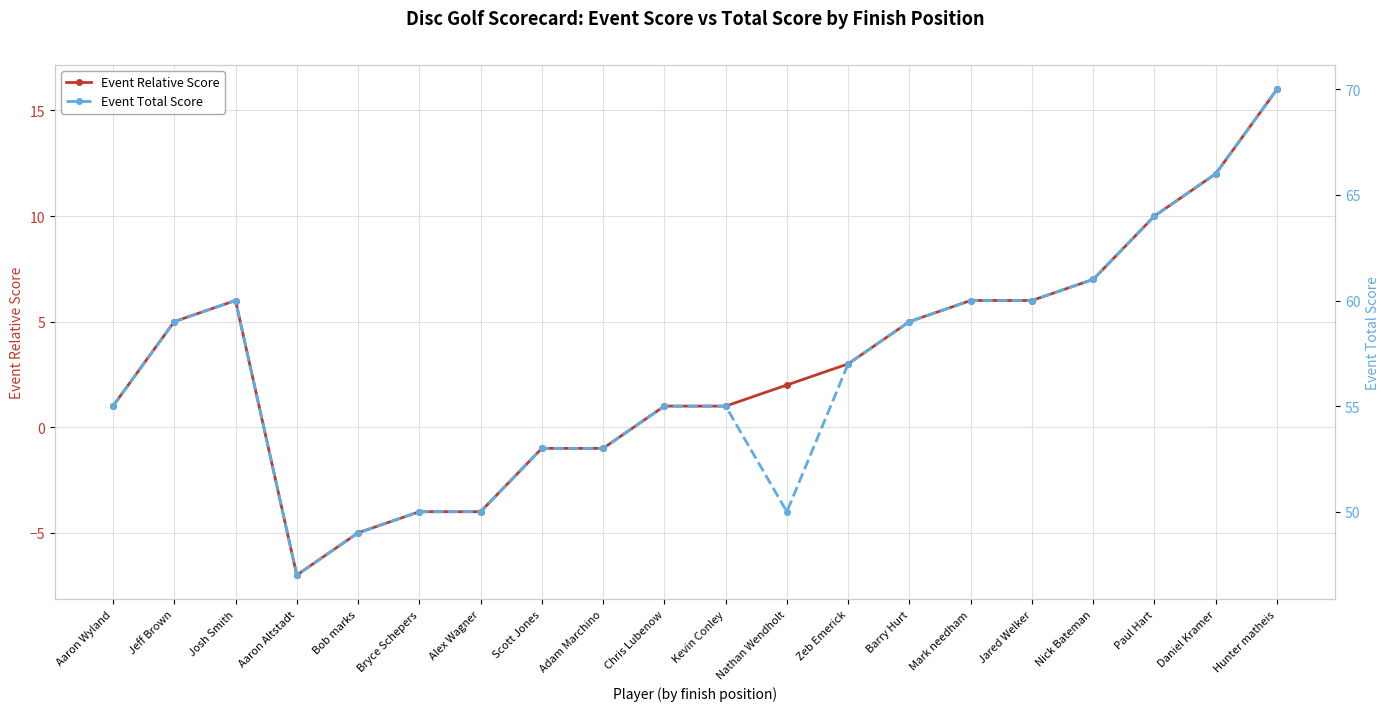

What is the sum of the Event Total Score values at Bob marks and Josh Smith?

109